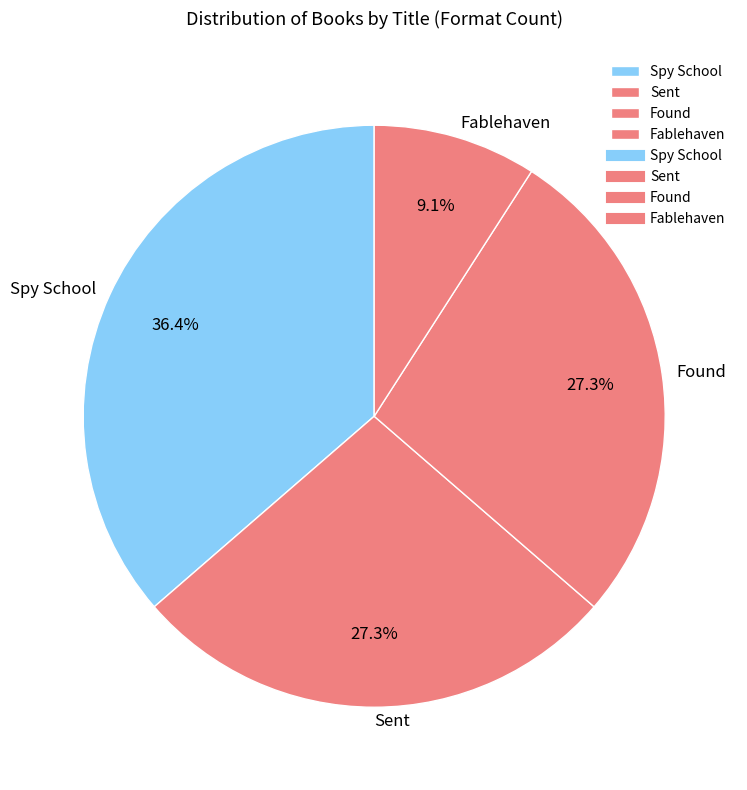

Is Spy School the majority of the pie?

No